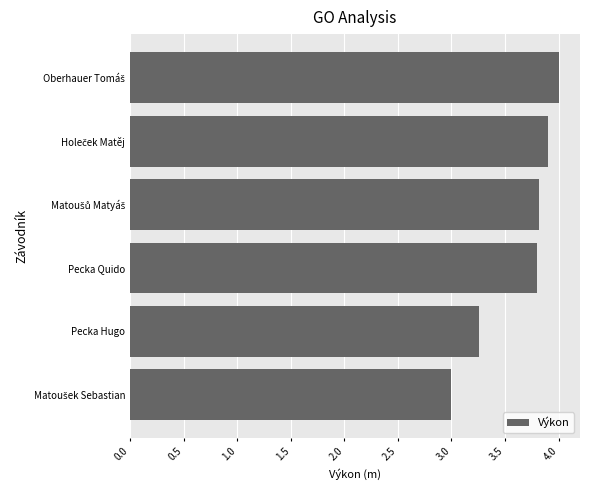

Is it true that the value at Pecka Quido is 1.2?

False